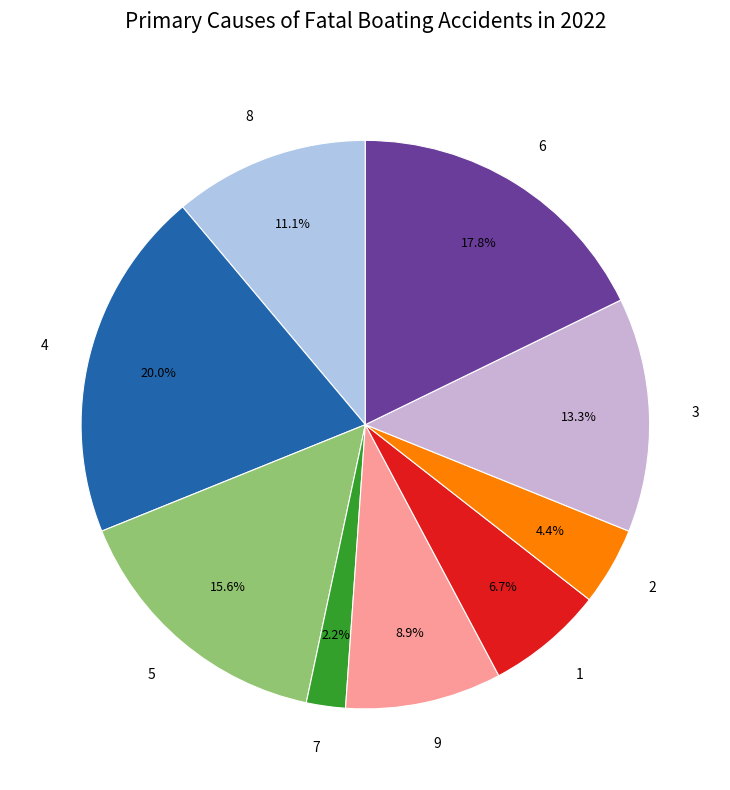

The 4 slice represents 20% of the pie. True or false?

True